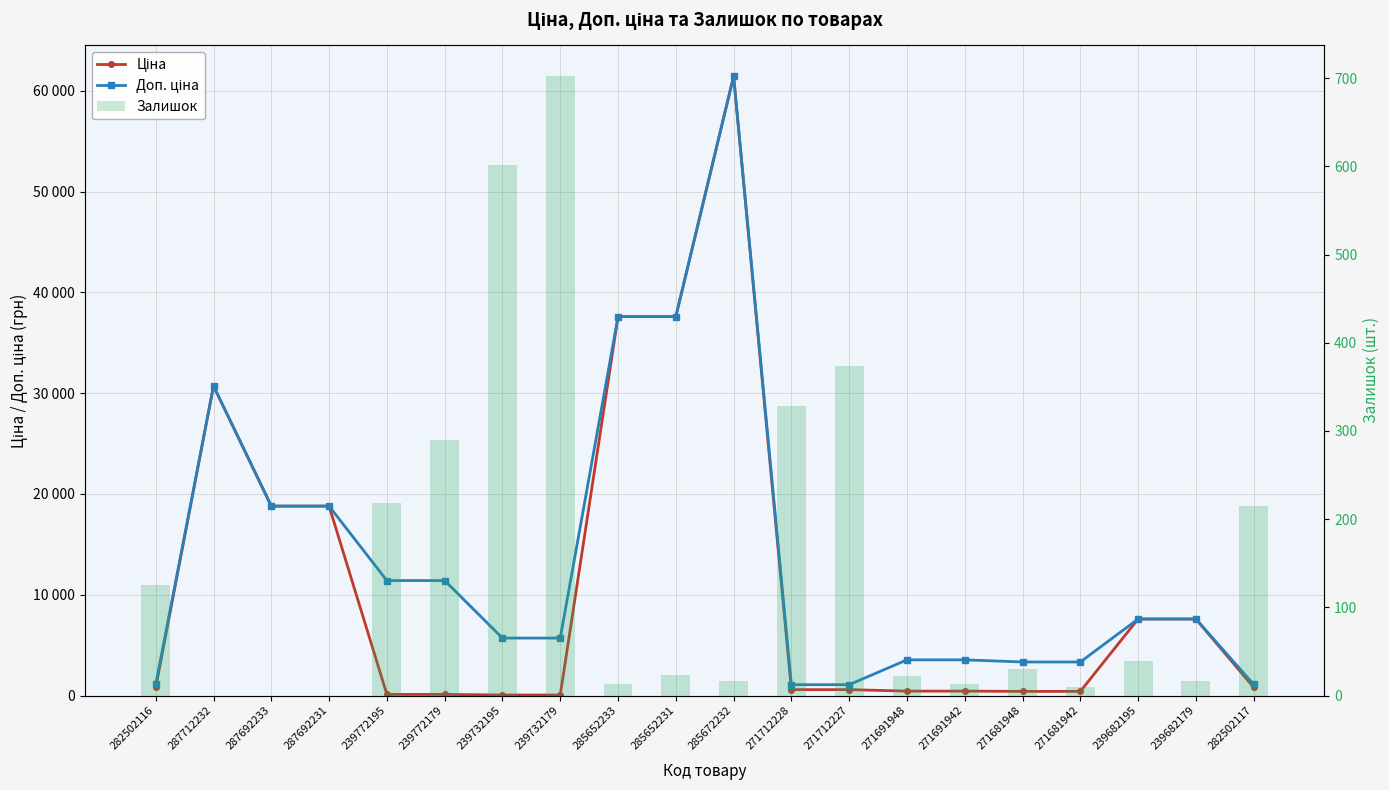

What is the total value across all series at 271712228?

1999.6